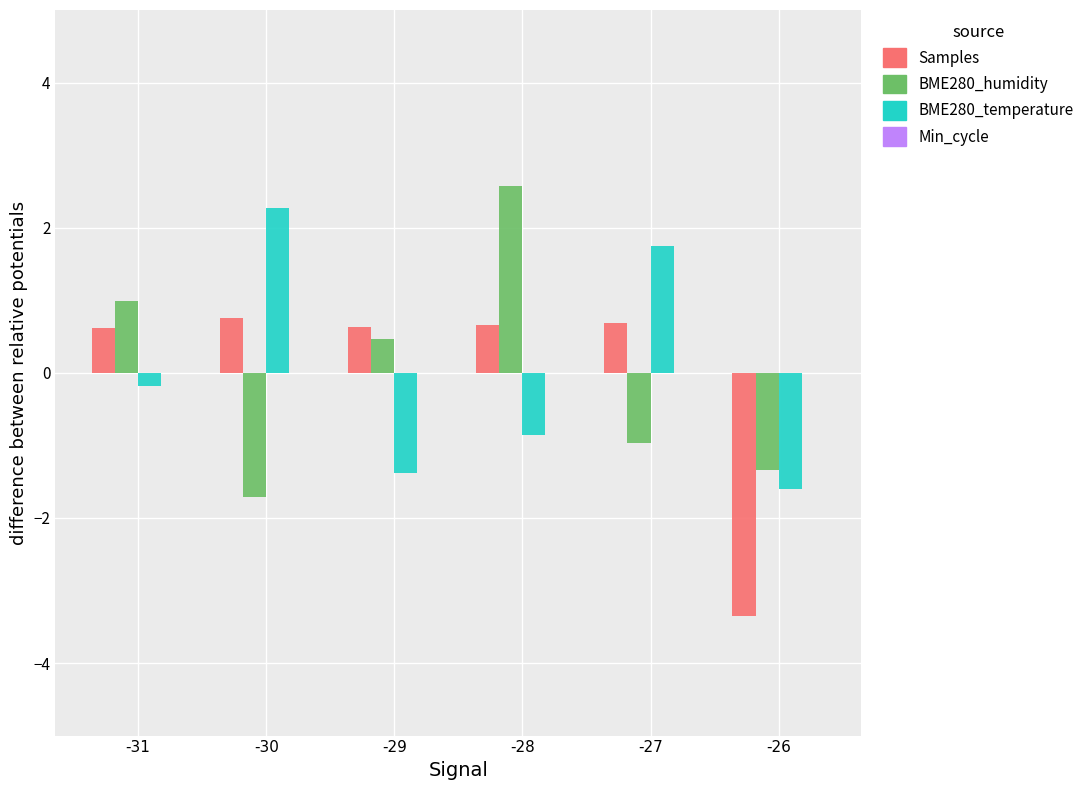

Is it true that BME280_humidity equals -1.3 at -26?

True